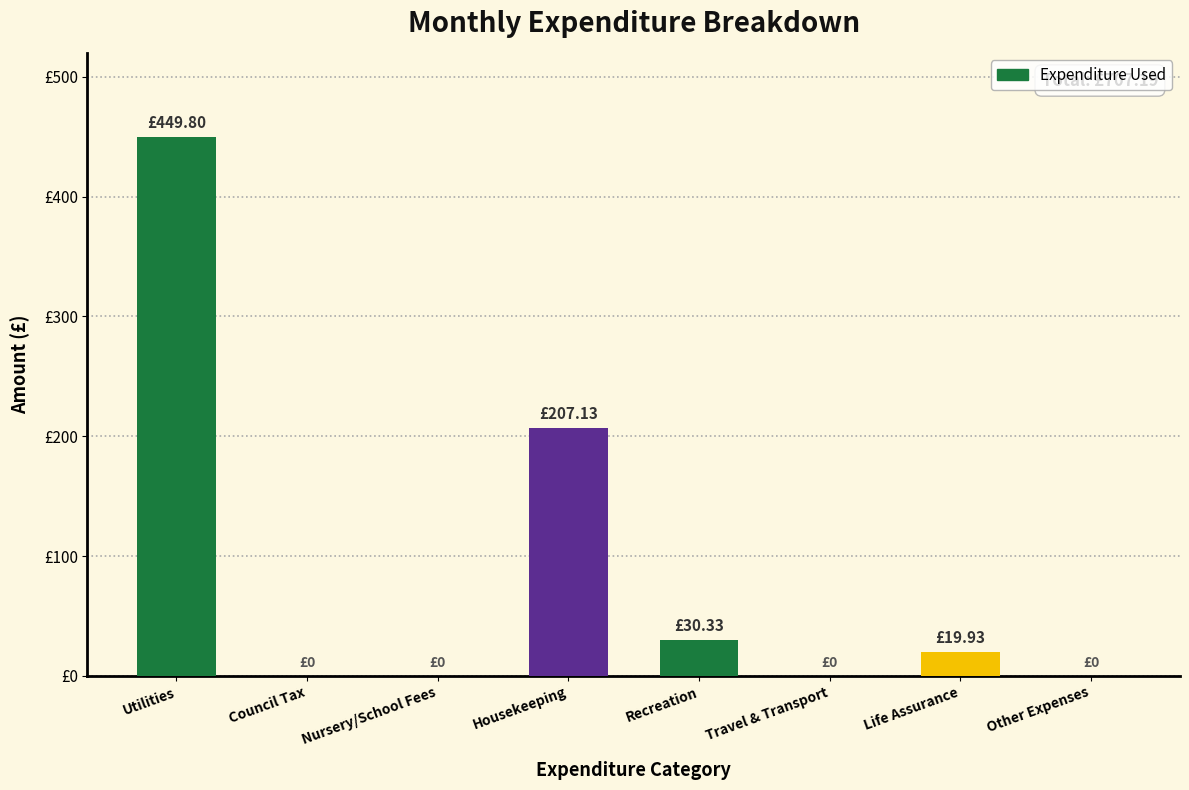

What is the difference between the maximum and minimum values?

449.8